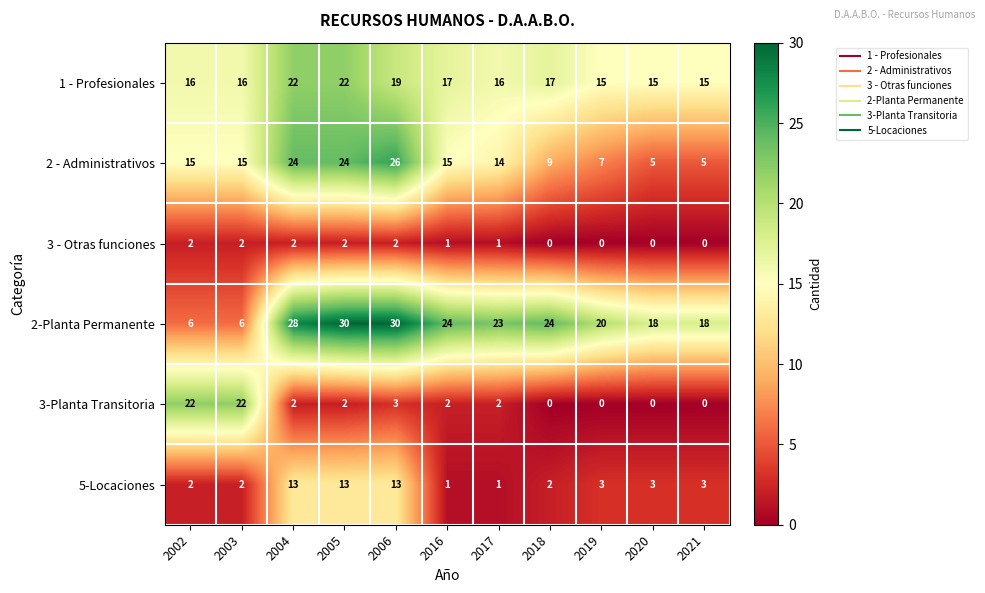

Where is 3-Planta Transitoria nearest to the value 11?

2006